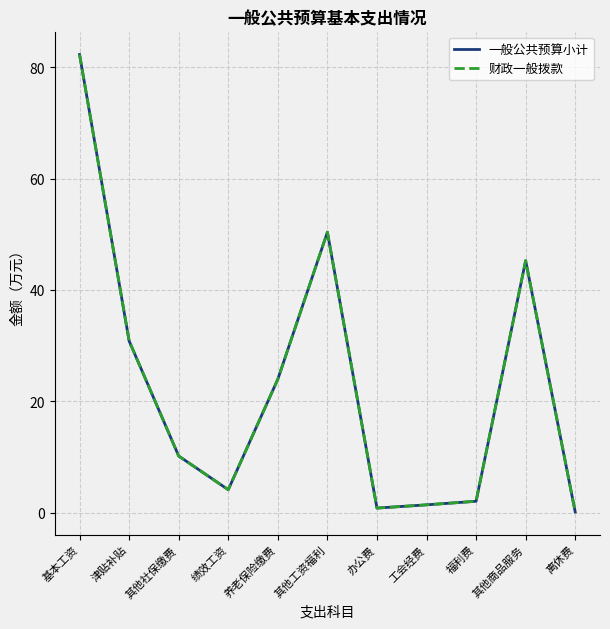

At which category does 财政一般拨款 reach its first local peak?

其他工资福利